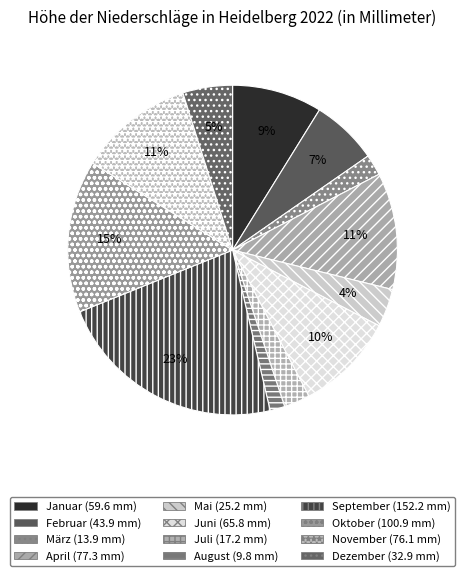

True or false: November accounts for 4% of the total.

False